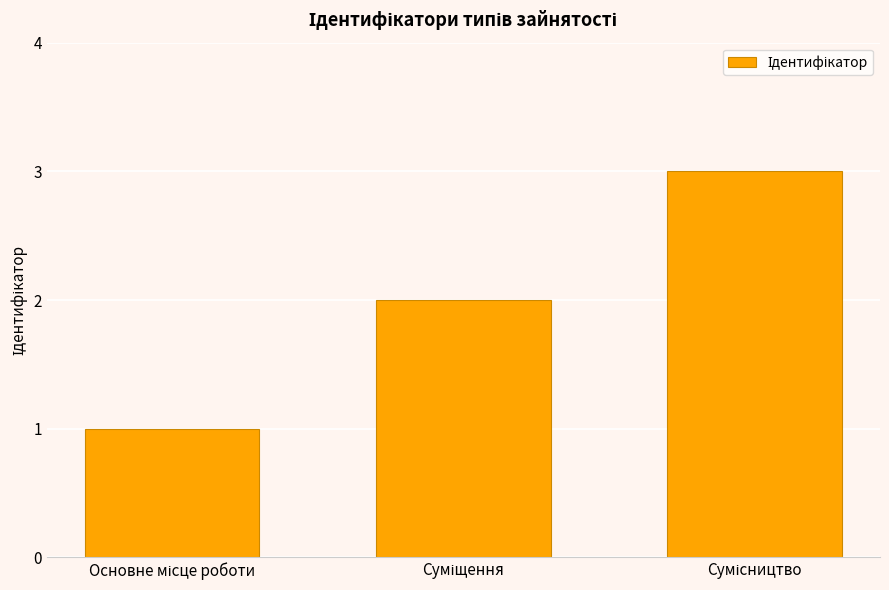

What is the sum of all values?

6